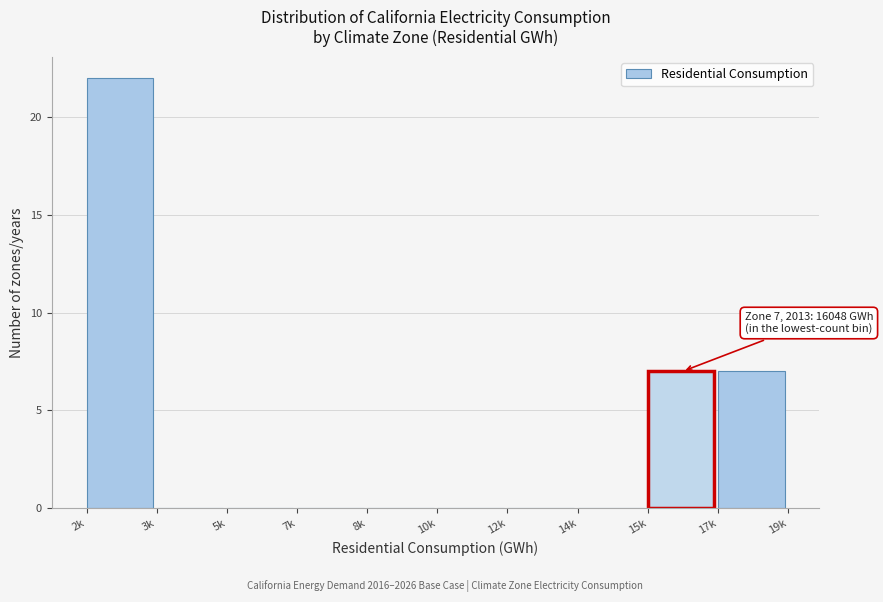

Reading left to right, transcribe all the data shown in this chart.

2k=22	3k=0	5k=0	7k=0	8k=0	10k=0	12k=0	14k=0	15k=7	17k=7